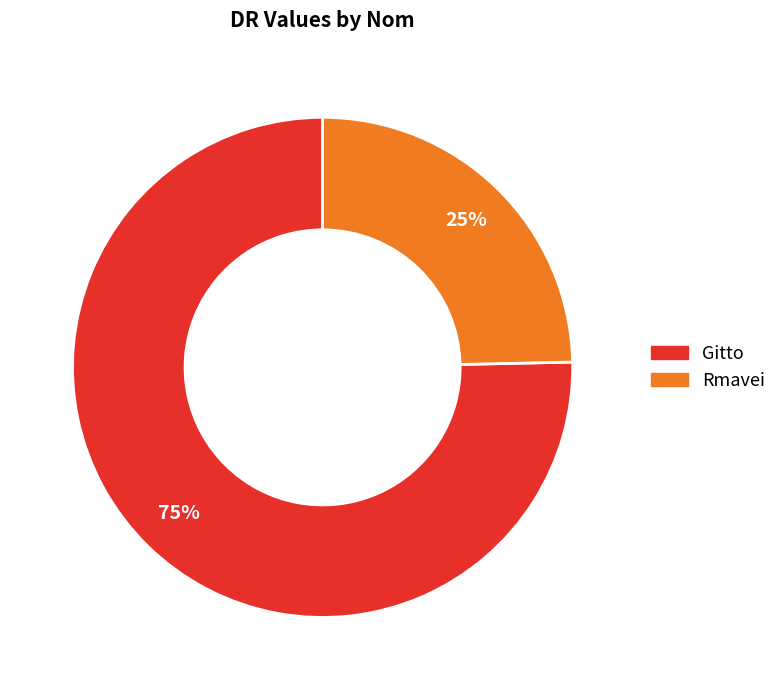

Is the sum of Gitto and Rmavei greater than half?

Yes